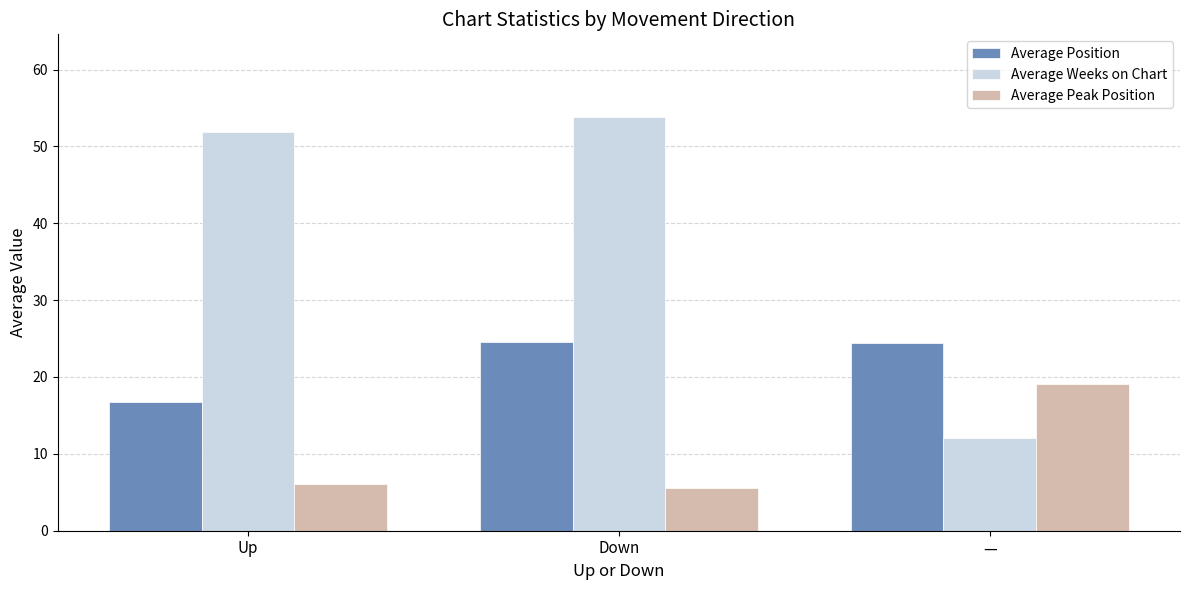

What is the label of the 2nd bar from the left?

Down